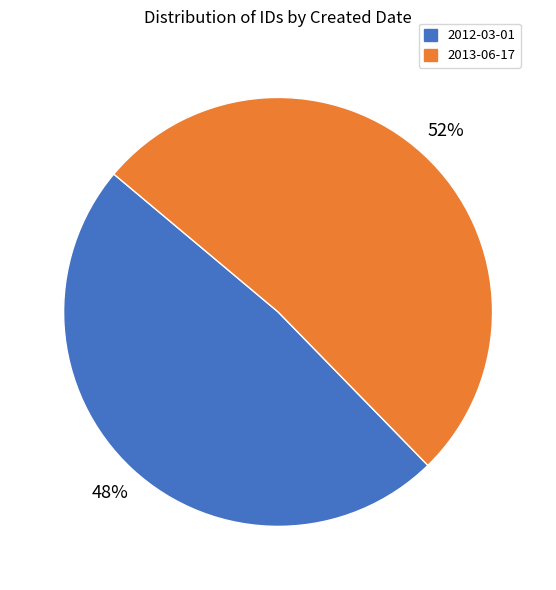

The 2013-06-17 slice represents 38% of the pie. True or false?

False